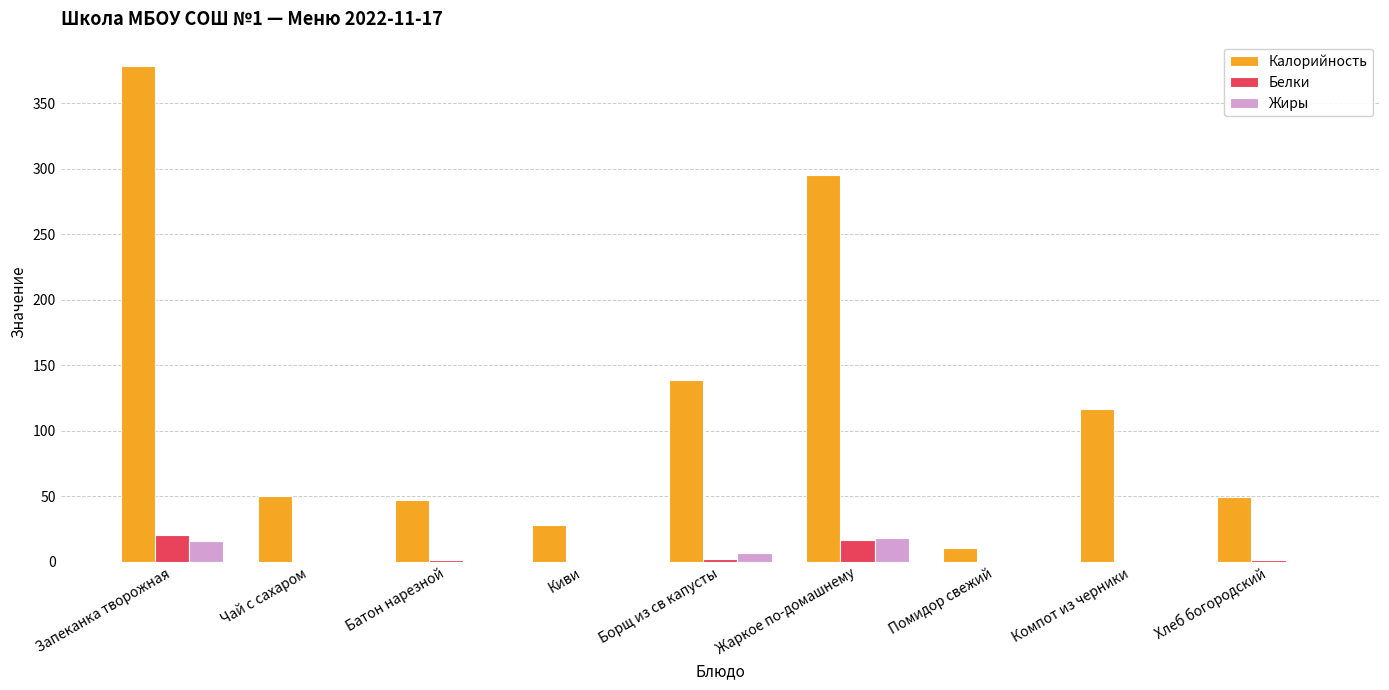

Is the value of Белки at Хлеб богородский greater than the value of Калорийность at Компот из черники?

No